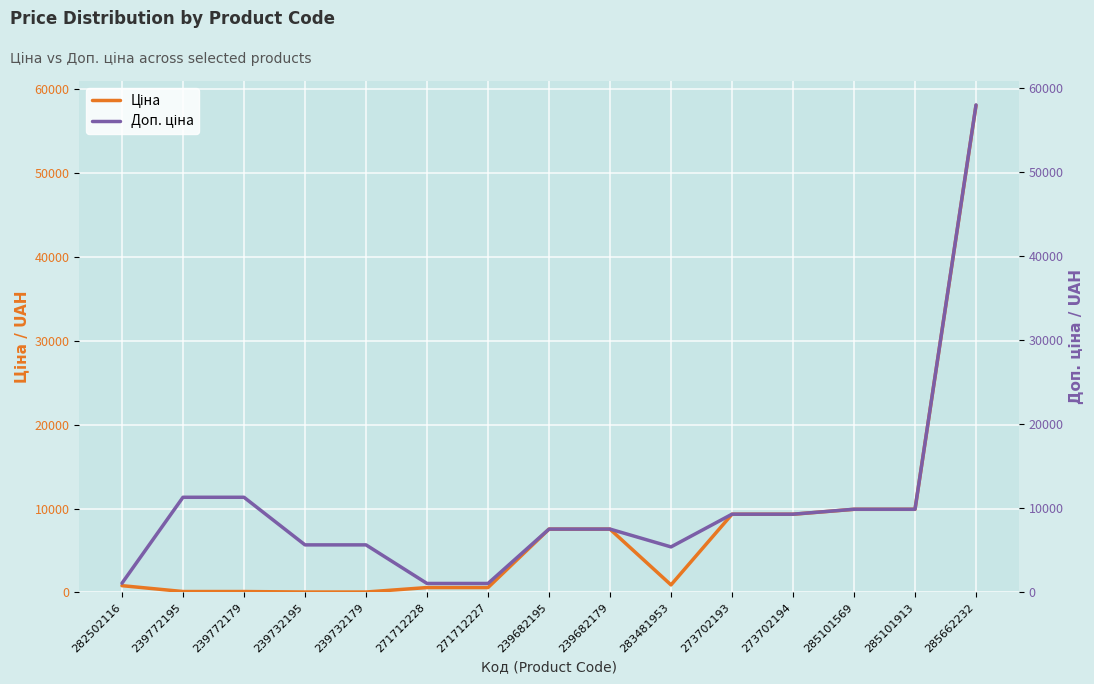

What position from the left is 239732179?

5